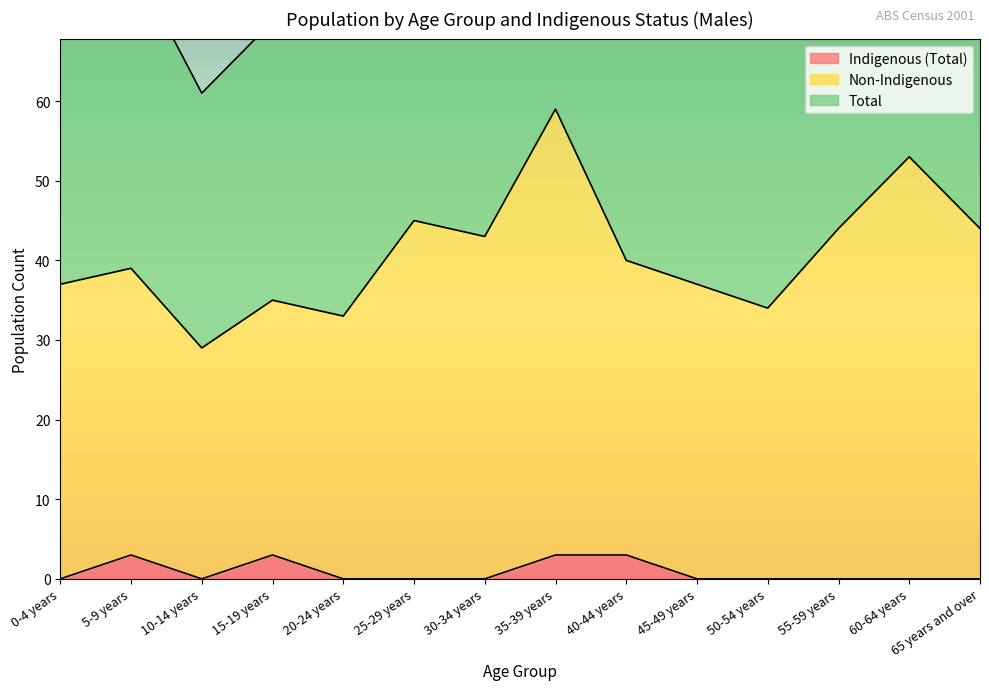

List the labels in order of Total value, smallest first.

10-14 years, 20-24 years, 15-19 years, 50-54 years, 0-4 years, 45-49 years, 5-9 years, 40-44 years, 55-59 years, 65 years and over, 30-34 years, 25-29 years, 60-64 years, 35-39 years